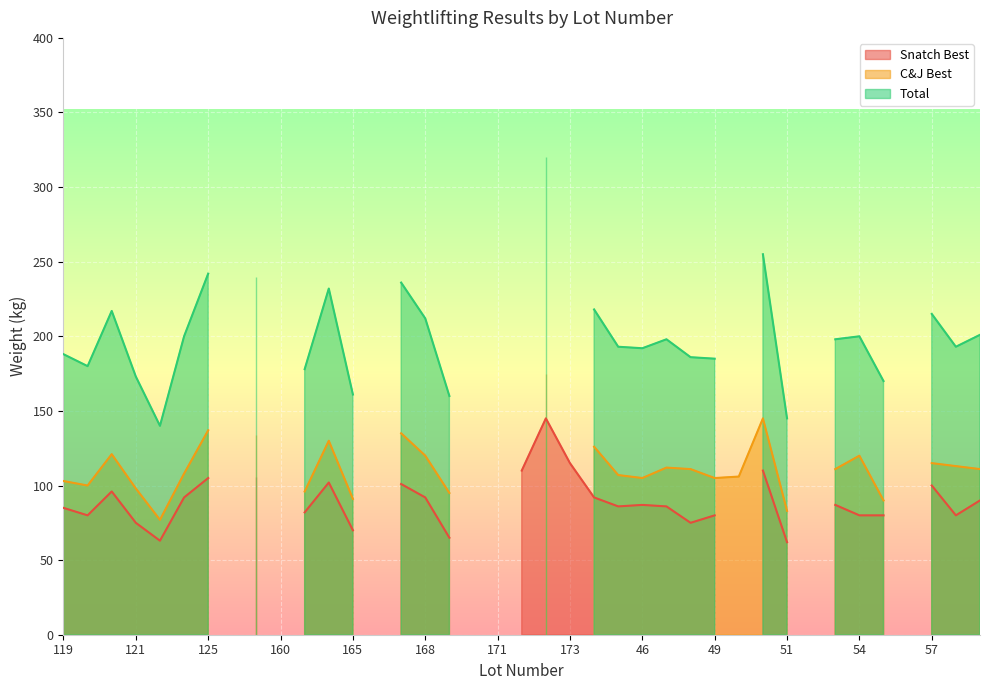

What is the label of the 7th point from the right?

53